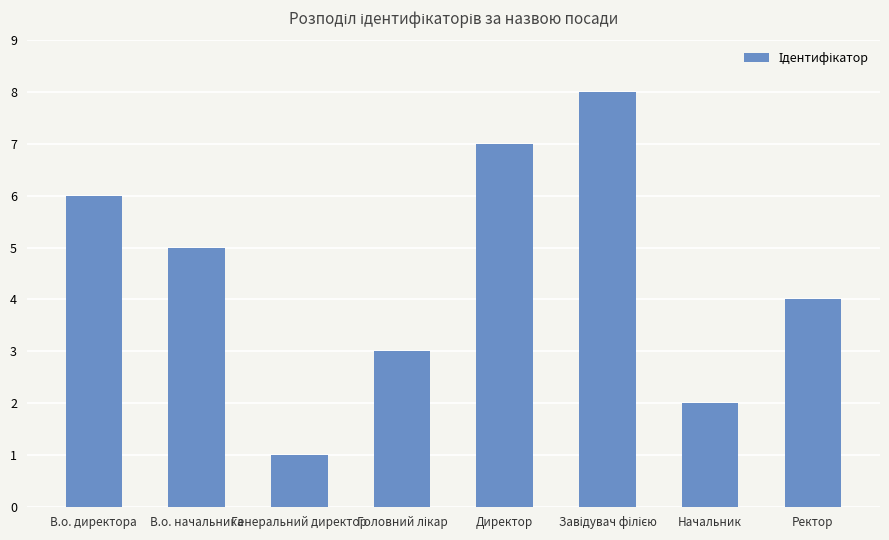

What is the difference between the maximum and second lowest values?

6